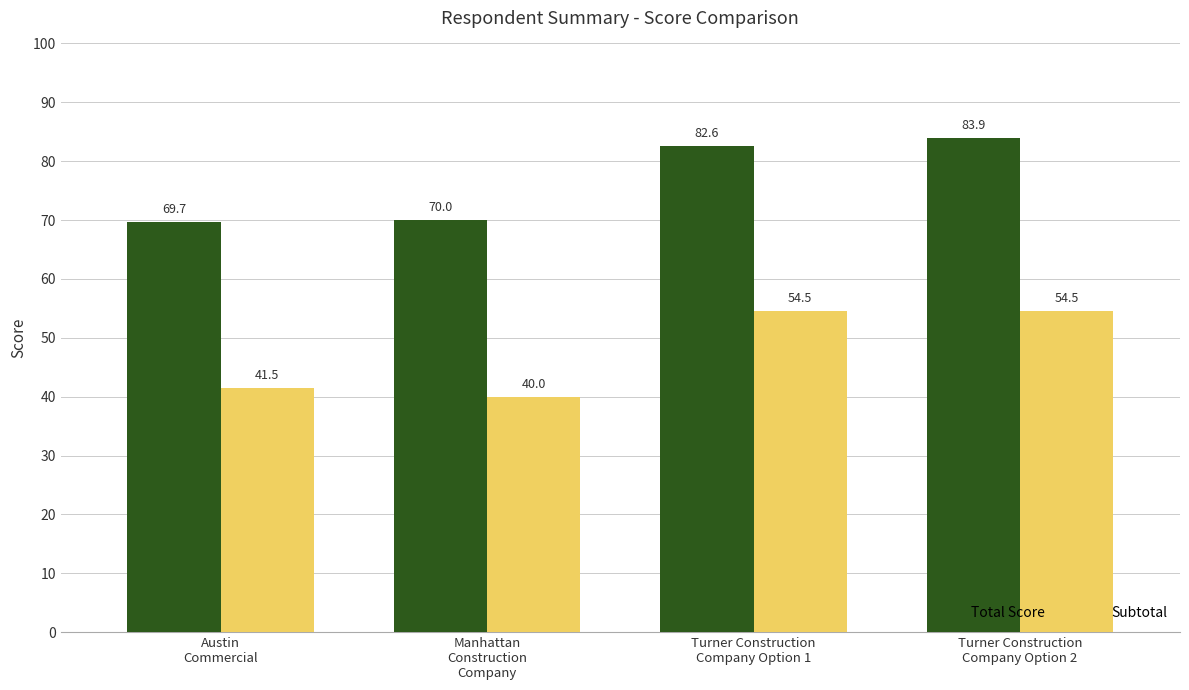

The Total Score series shows 82.6 at Turner Construction
Company Option 1. True or false?

True